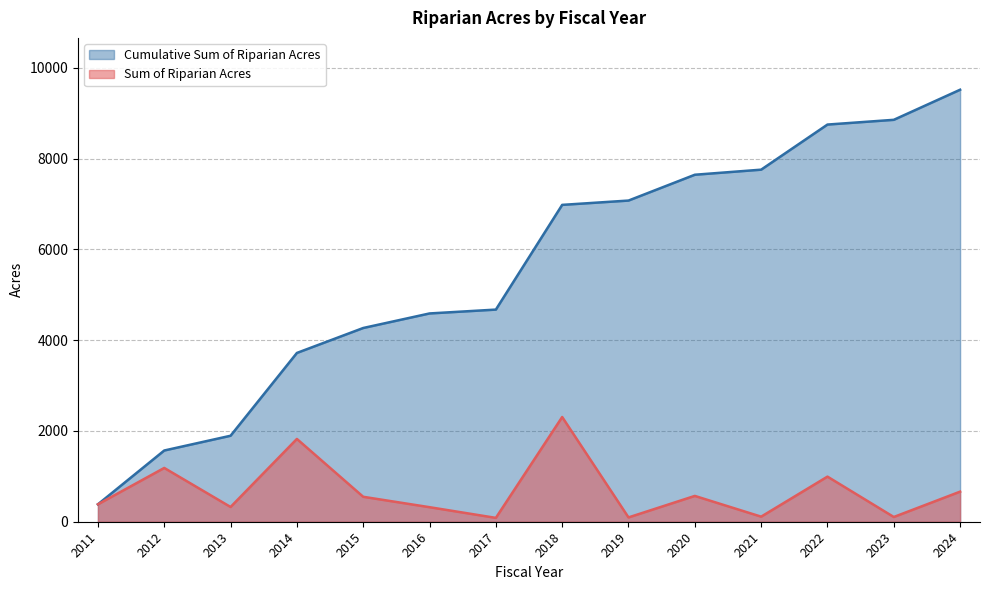

Which series has the widest spread of values?

Cumulative Sum of Riparian Acres